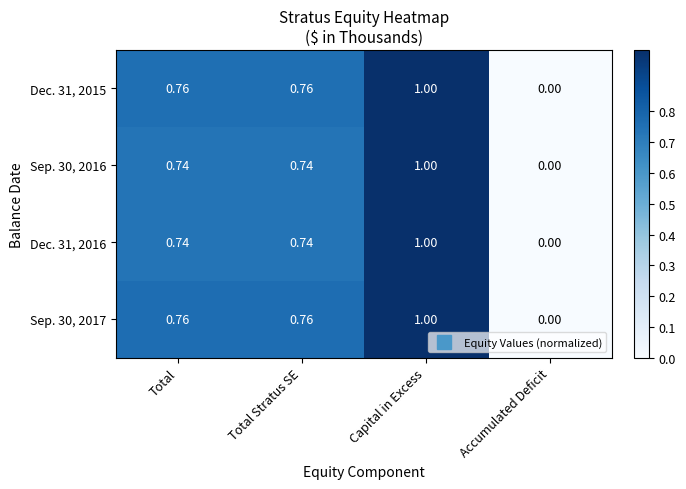

Which category has the lowest value in the Dec. 31, 2015 series?

Accumulated Deficit